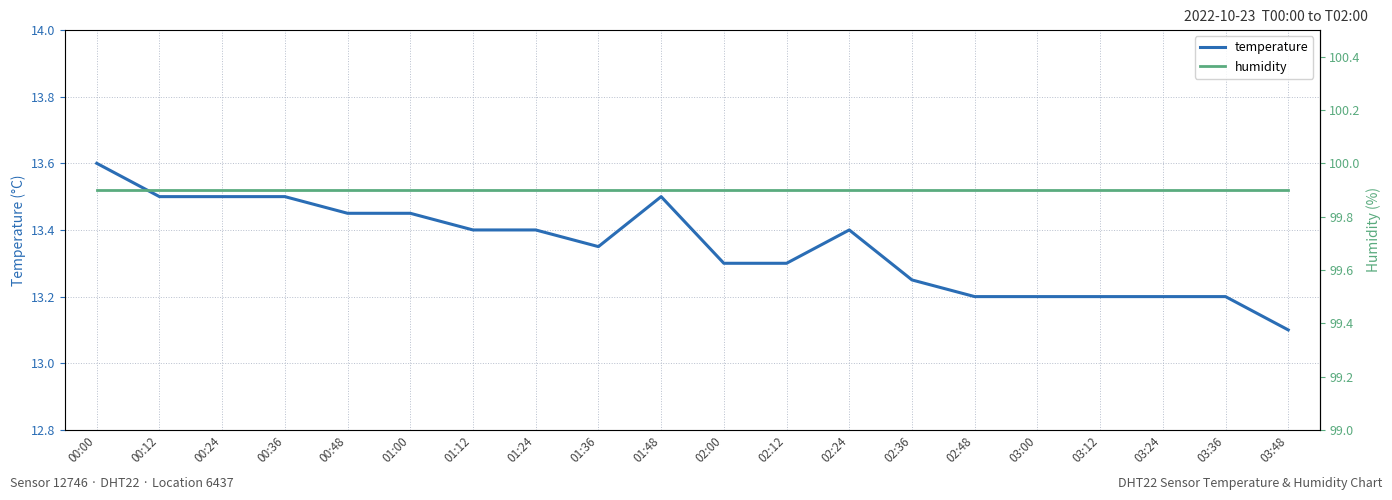

List the series in order of their overall mean, lowest first.

temperature, humidity